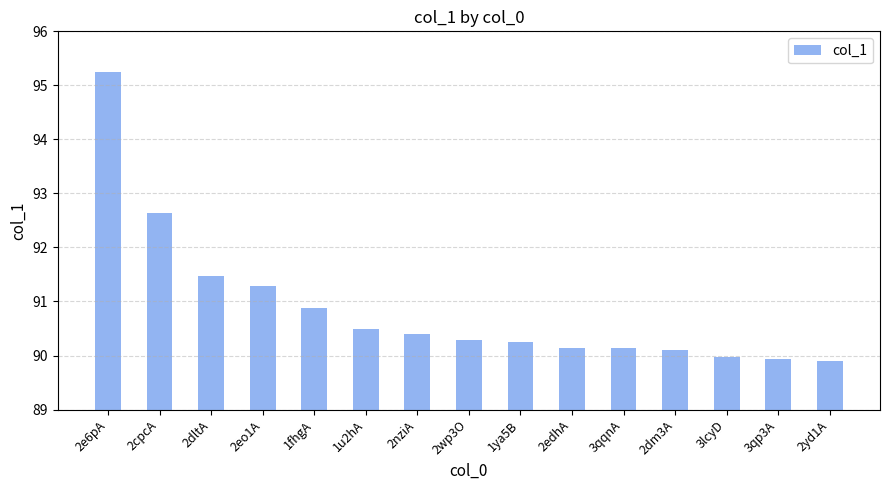

How many values exceed 90?

12